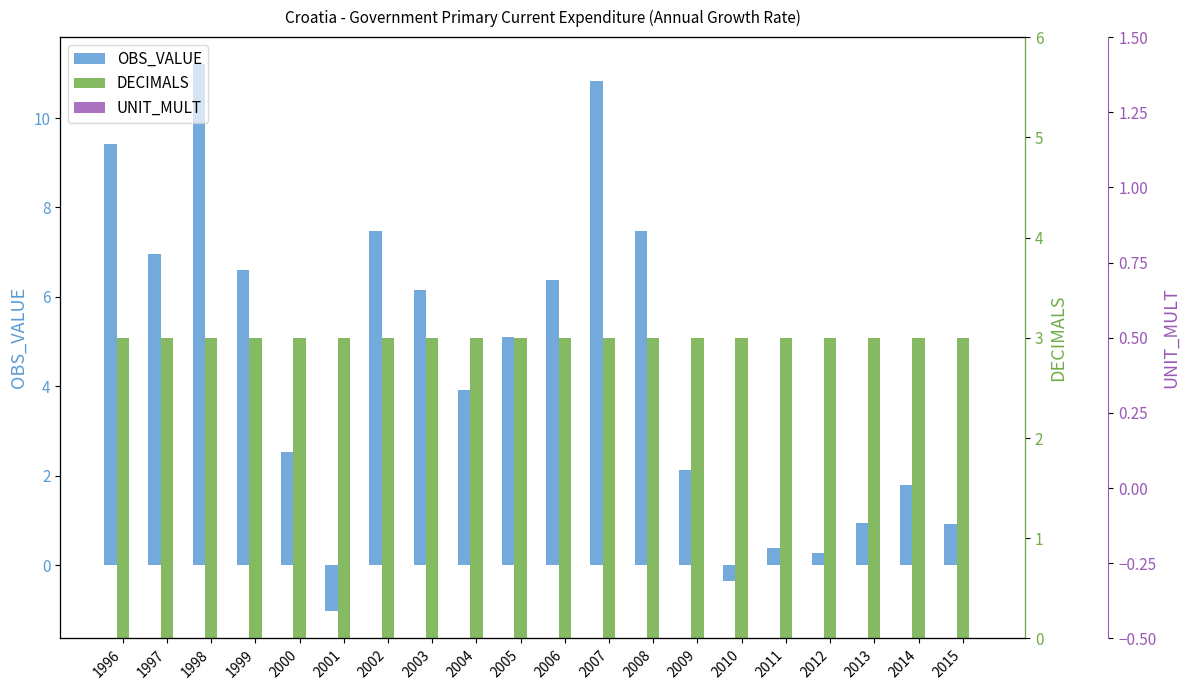

Is it true that OBS_VALUE equals 1.2 at 2005?

False